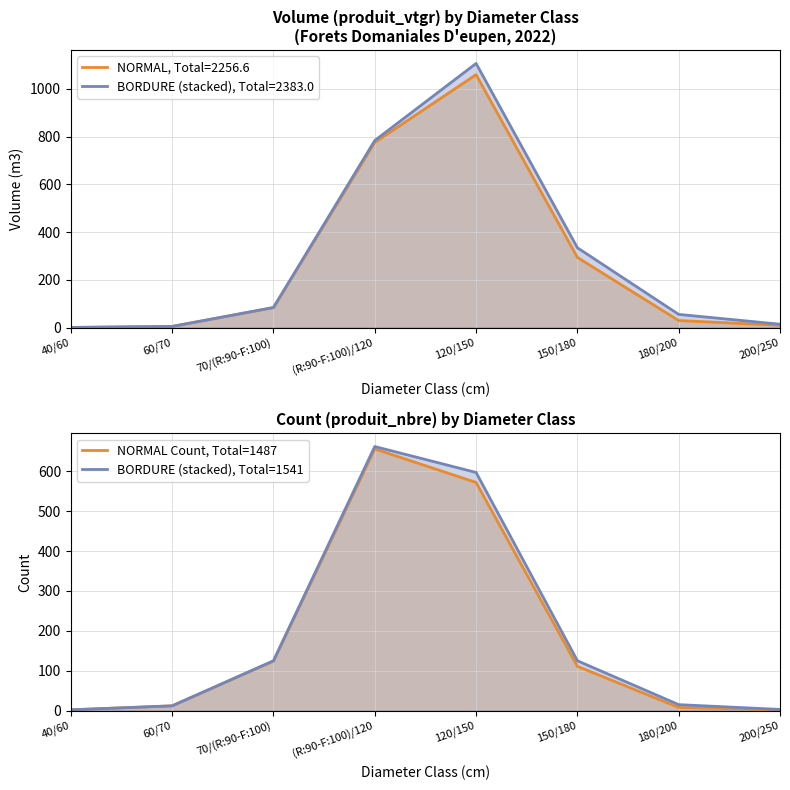

At how many categories does at least one series exceed 286?

2